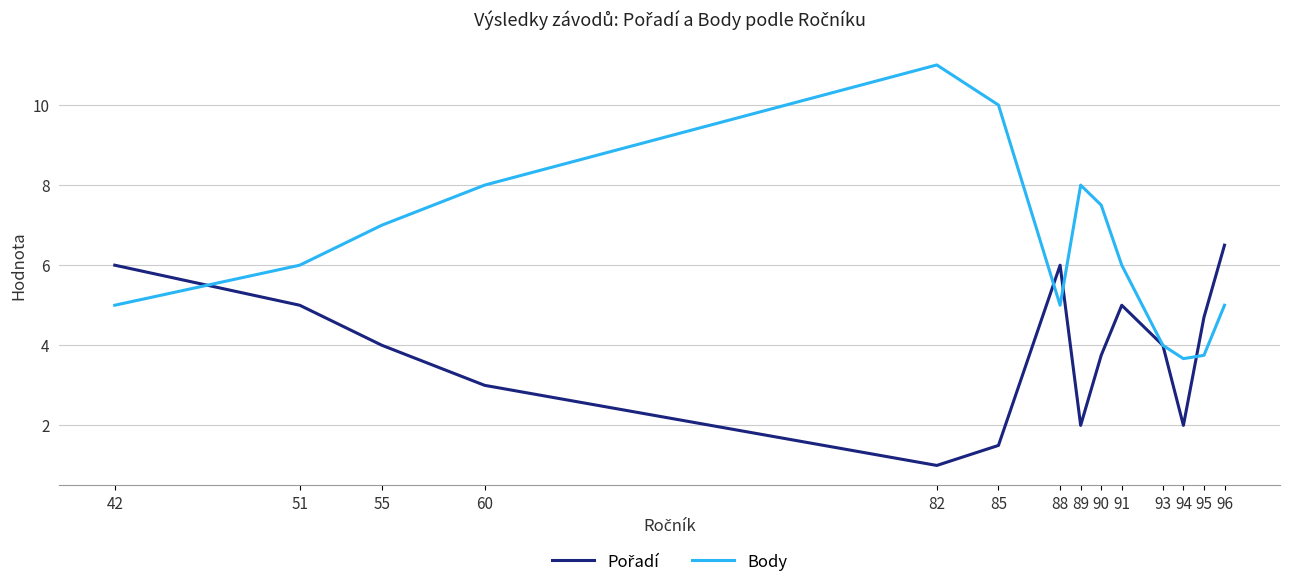

Which series has the widest spread of values?

Body